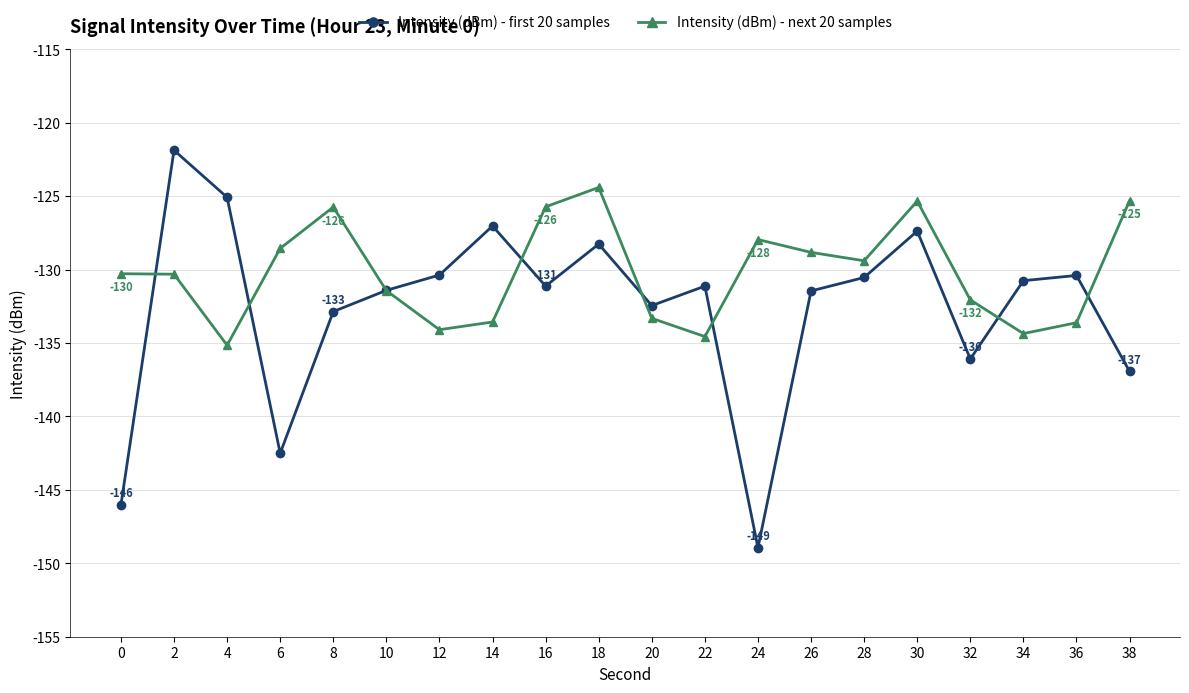

Which series has the largest range (max minus min)?

Intensity (dBm) - first 20 samples